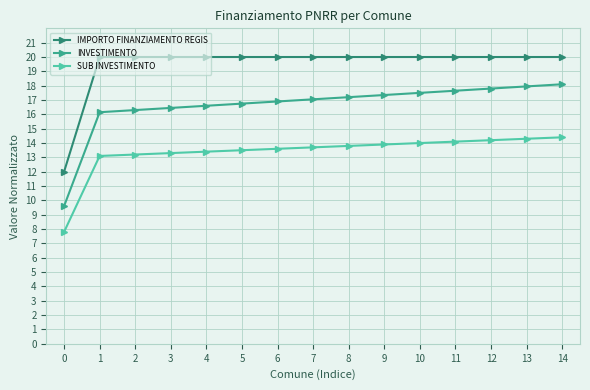

True or false: IMPORTO FINANZIAMENTO REGIS and INVESTIMENTO cross at least once.

False